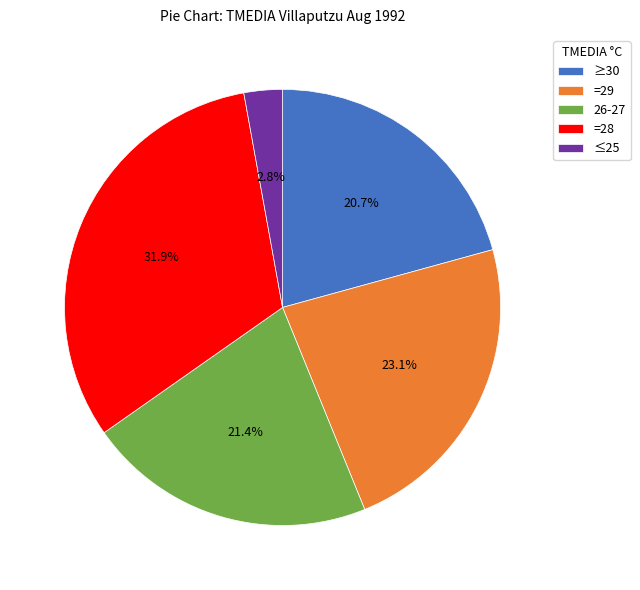

Rank the categories by value from highest to lowest.

=28, =29, 26-27, ≥30, ≤25